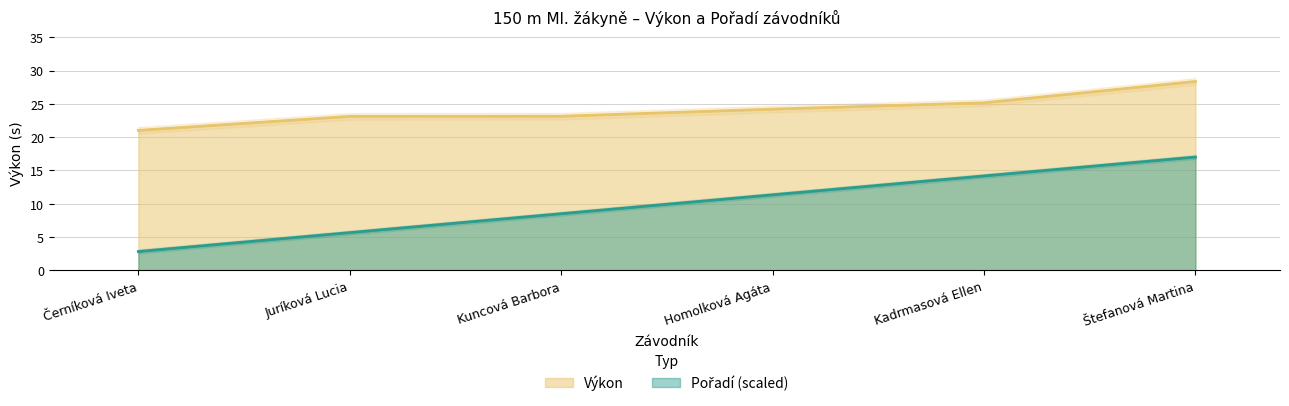

What are all the series names shown in the legend?

Pořadí, Výkon